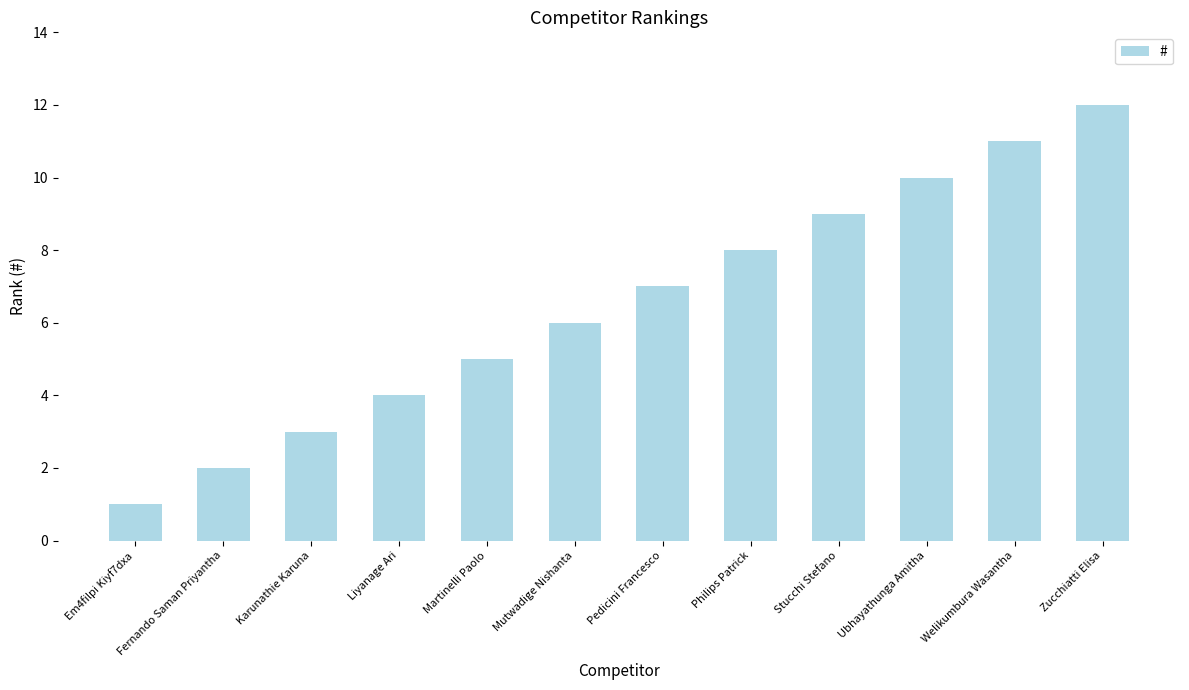

What is the value of the 9th bar from the left?

9